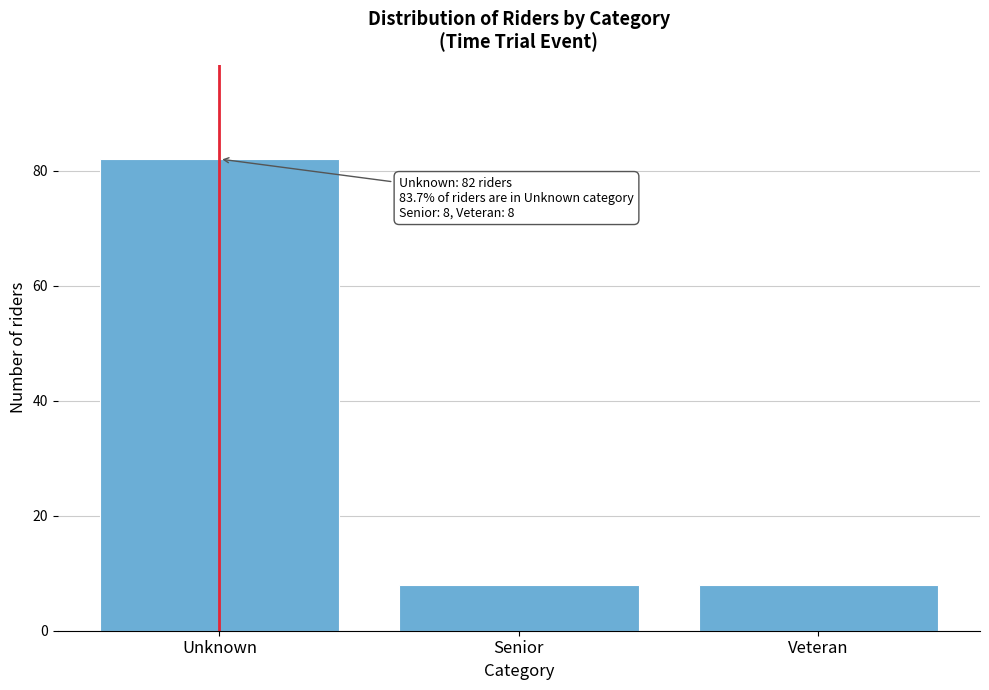

Reading left to right, transcribe all the data shown in this chart.

Unknown=82	Senior=8	Veteran=8